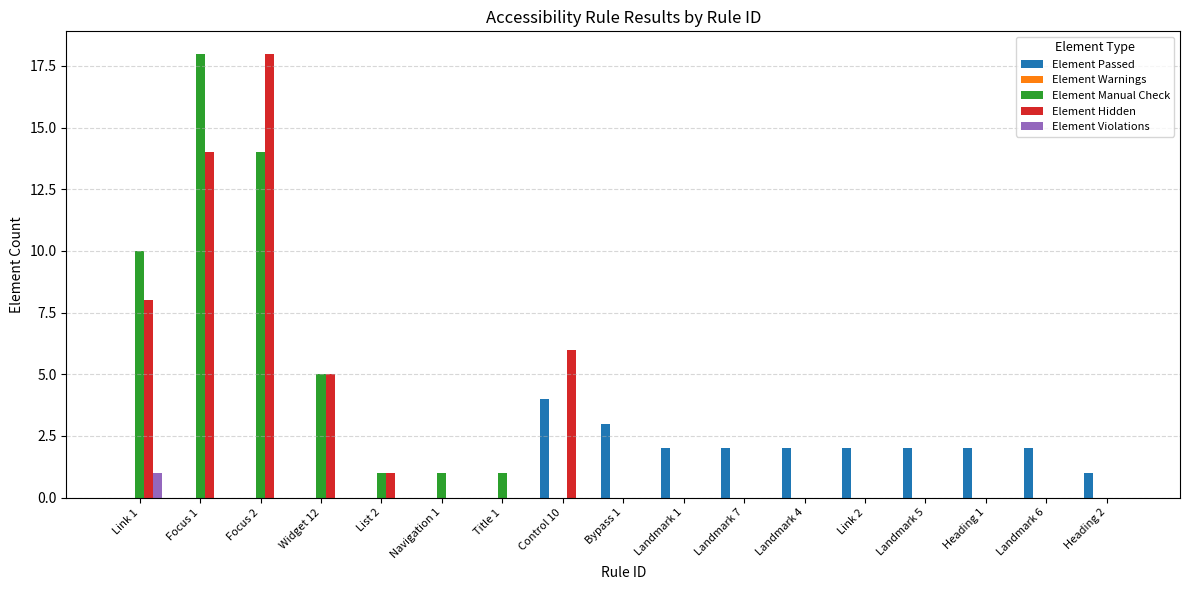

What is the average value of the Element Hidden series?

3